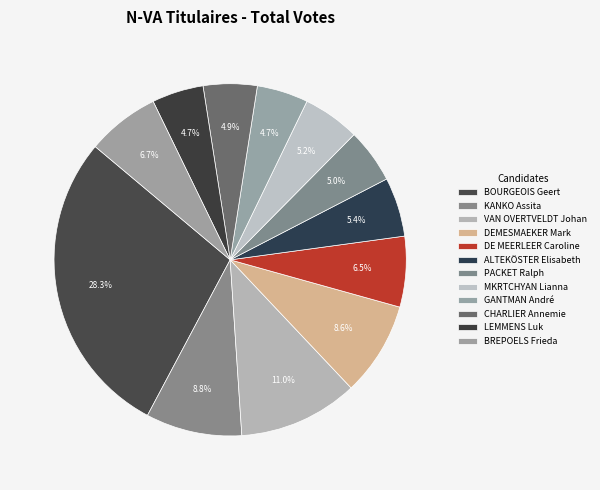

To the nearest percent, what is the combined percentage of BREPOELS Frieda and KANKO Assita?

16%